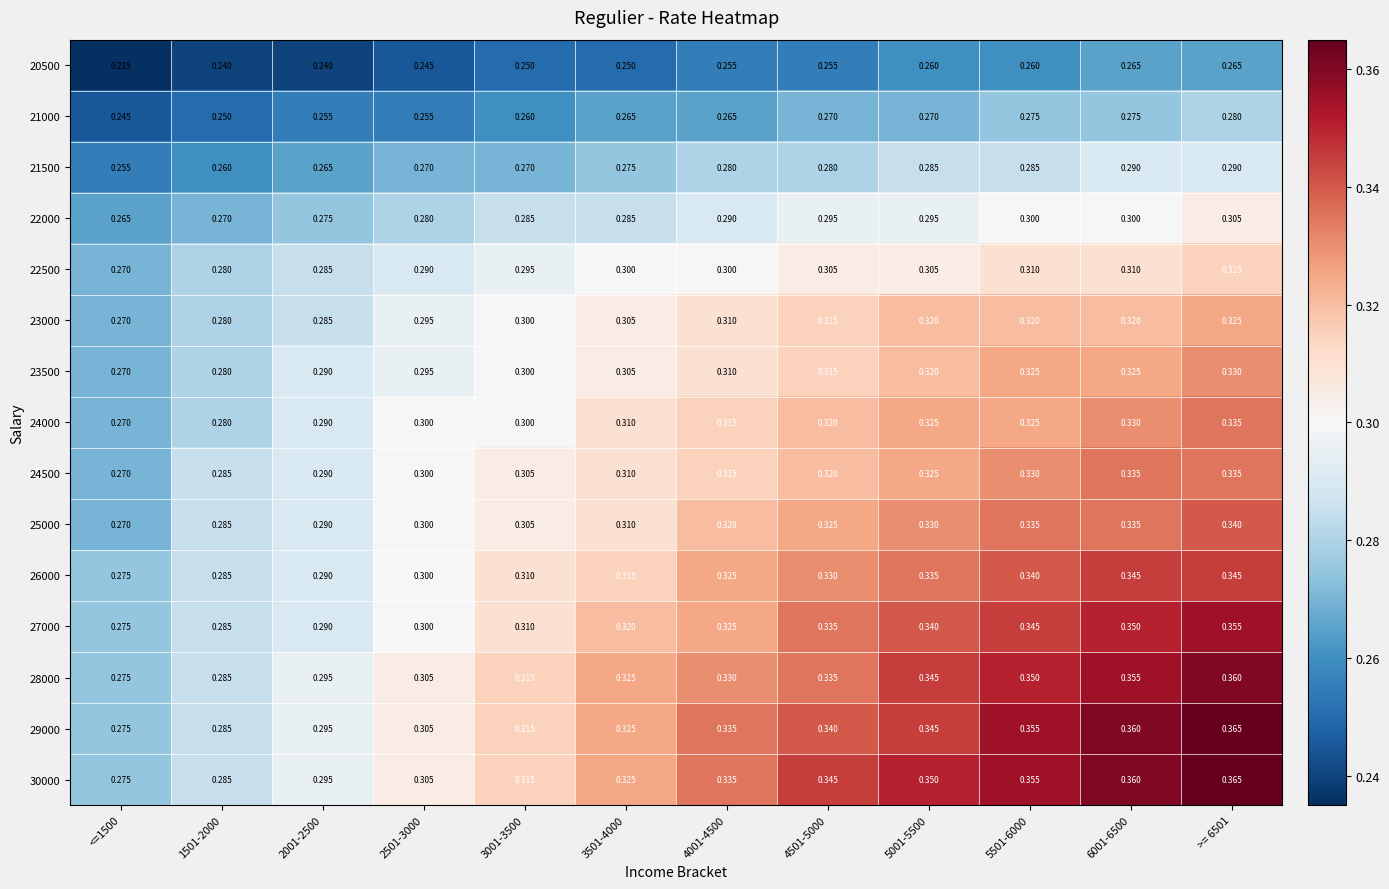

Is the value of 22500 at 4501-5000 greater than the value of 28000 at 3501-4000?

No